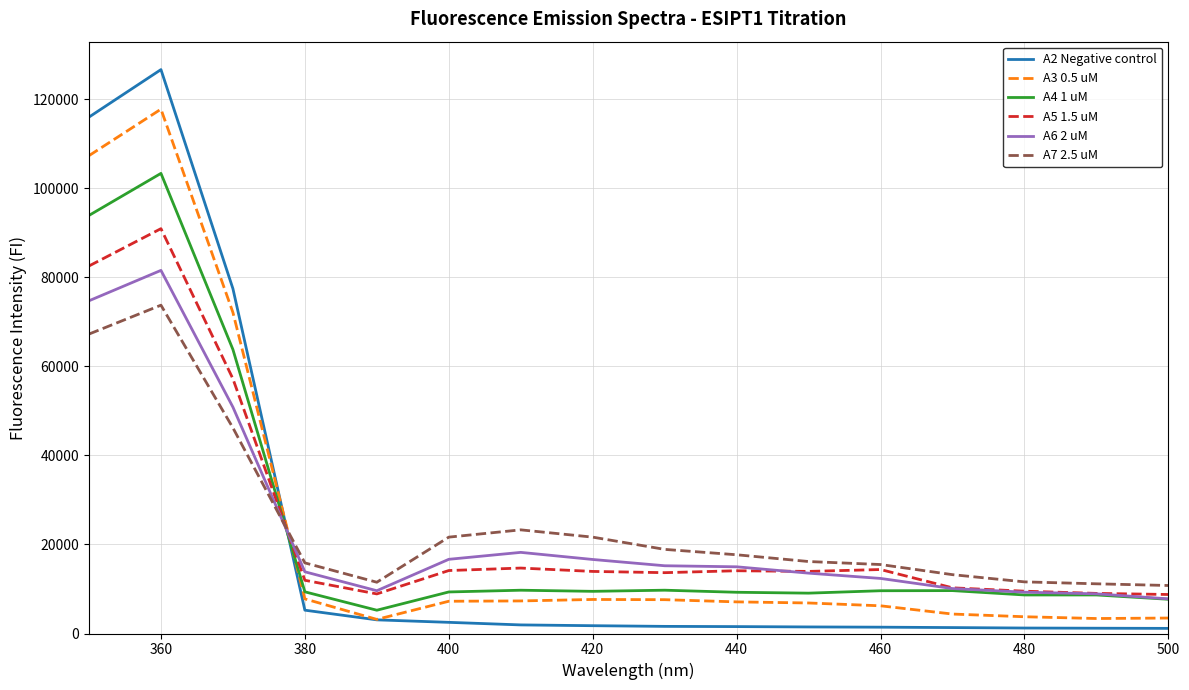

What is the maximum value shown in the chart?

126684